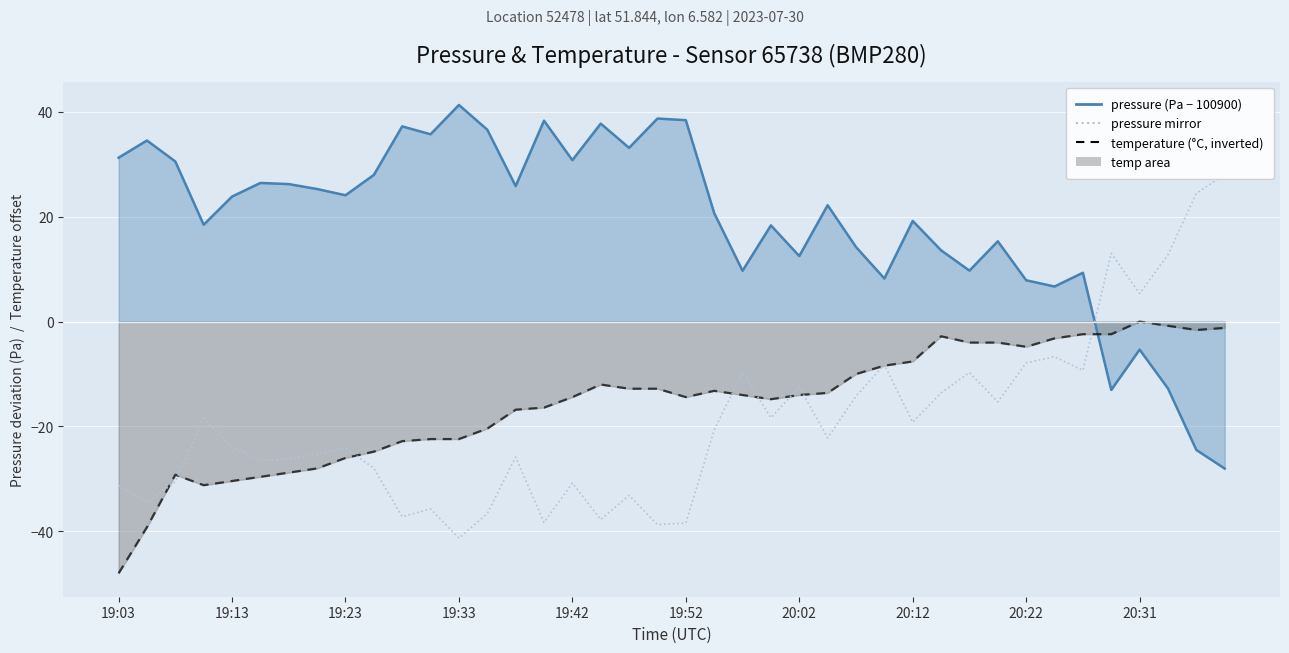

Is it true that temperature equals -12.8 at 19:47?

True